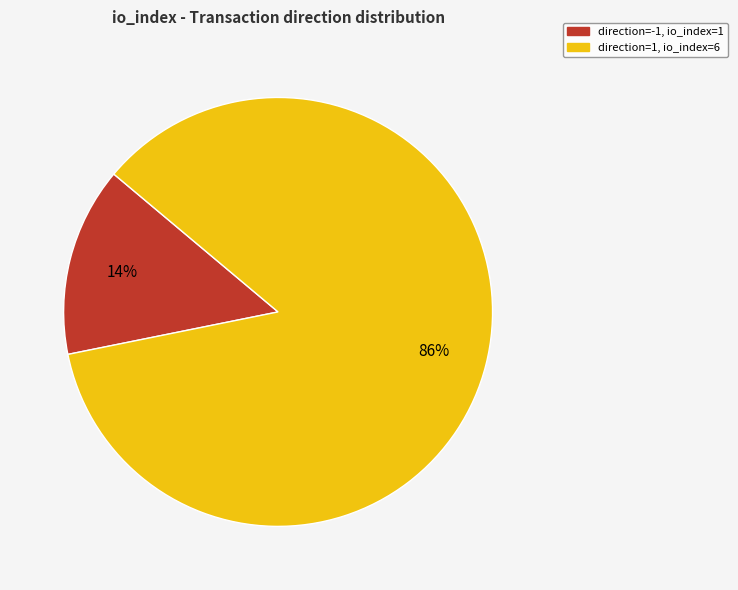

What is the largest slice in the pie chart?

direction=1, io_index=6